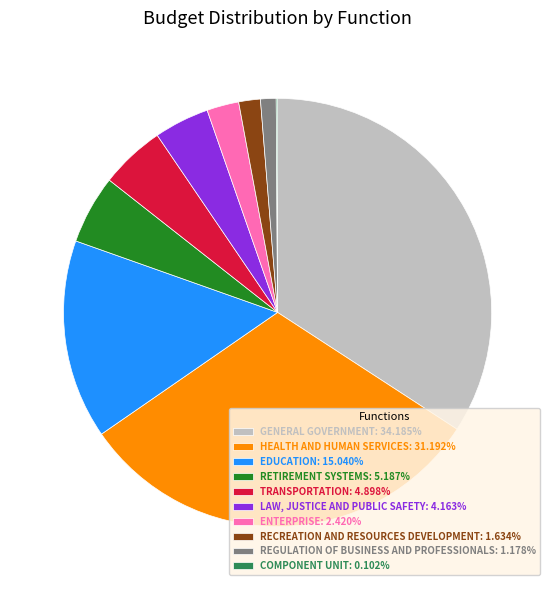

Approximately how many times larger is the value at HEALTH AND HUMAN SERVICES: 31.192% compared to REGULATION OF BUSINESS AND PROFESSIONALS: 1.178%?

26.5